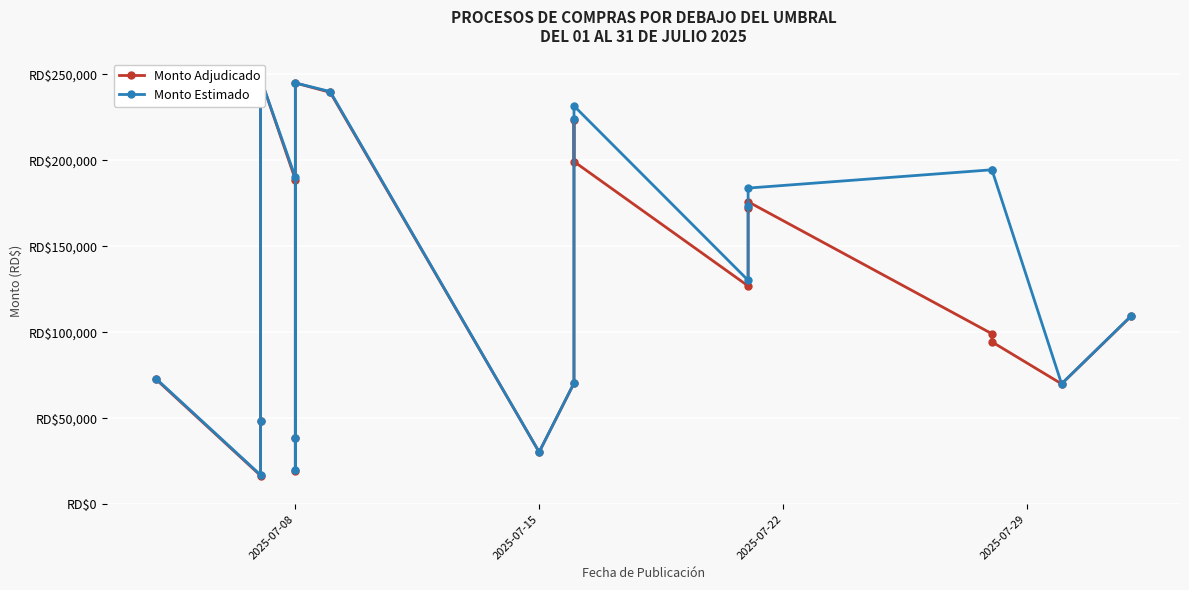

What is the minimum value for Monto Estimado?

17000.0